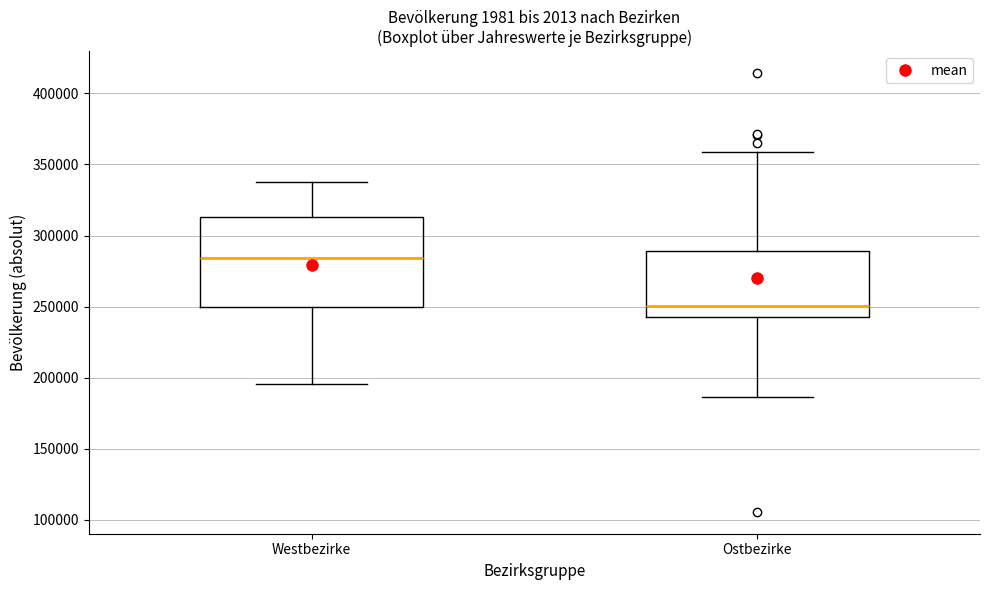

Which box's median line is the lowest?

Ostbezirke